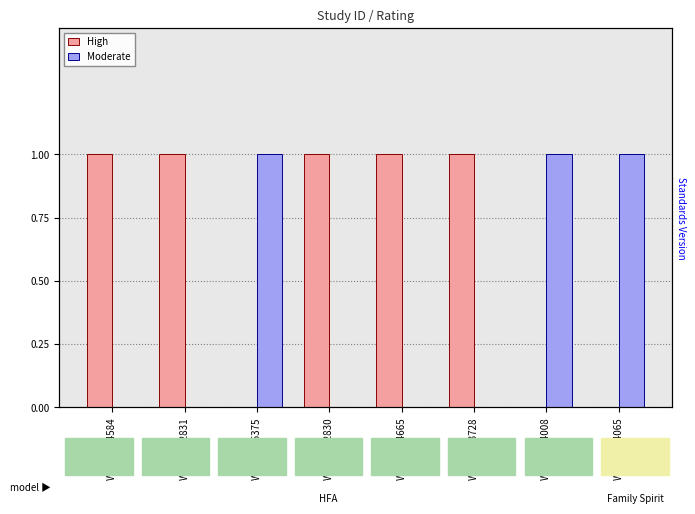

What is the difference between the maximum and minimum values in the High series?

1